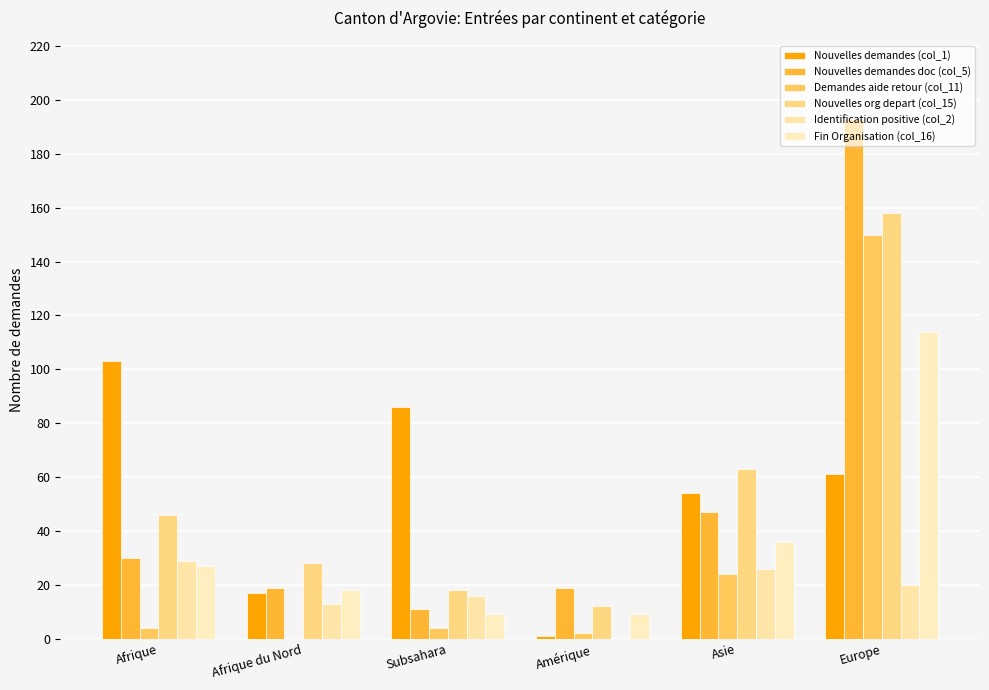

How many distinct data groups are displayed?

6